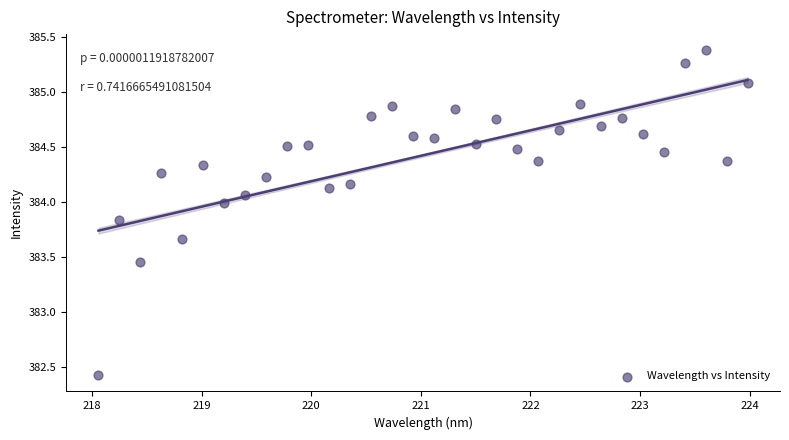

What is the range of X values (max minus min)?

5.9